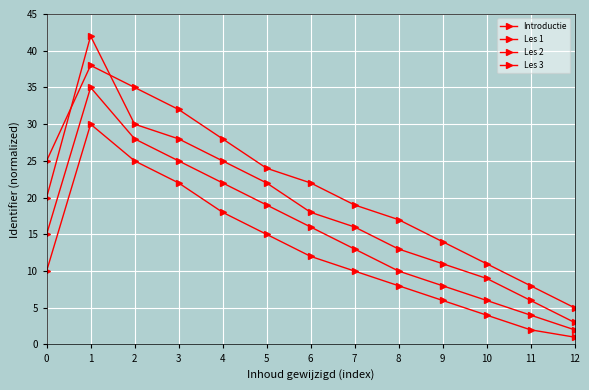

True or false: Les 3 and Les 1 intersect in this chart.

False